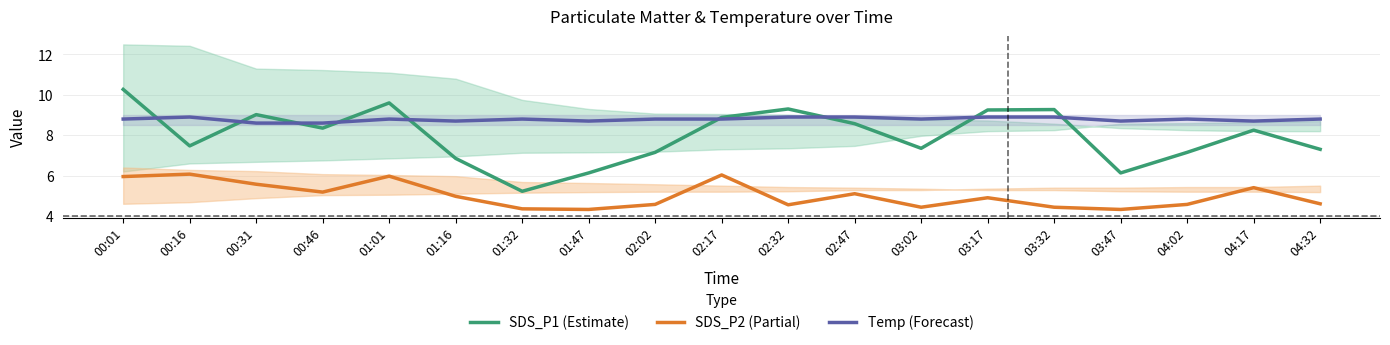

The SDS_P2 (Partial) series shows 2.3 at 02:02. True or false?

False